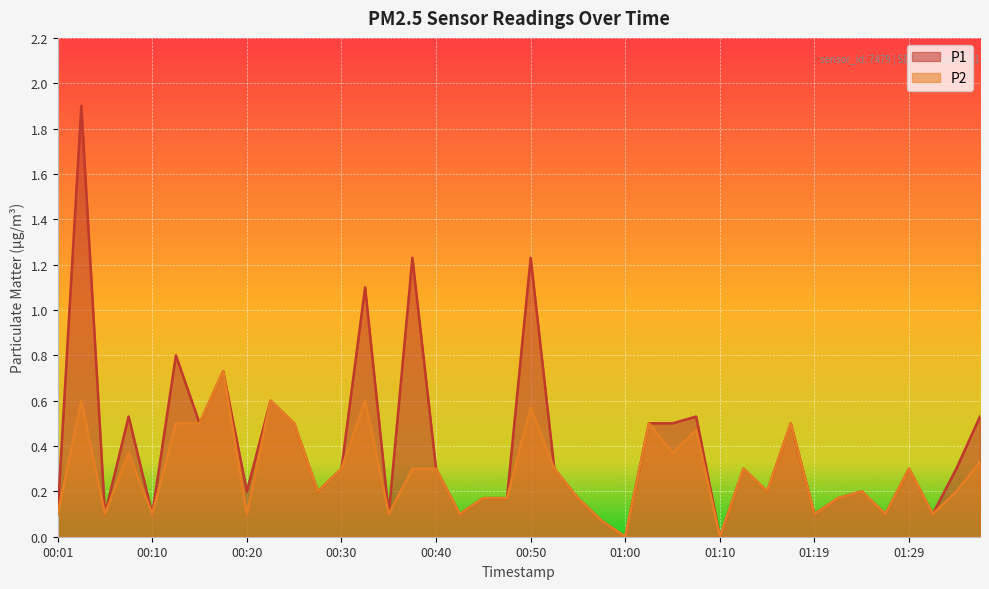

Reading left to right, what are all the values shown in this chart?

P1: 0.1	1.9	0.1	0.5	0.1	0.8	0.5	0.7	0.2	0.6	0.5	0.2	0.3	1.1	0.1	1.2	0.3	0.1	0.2	0.2	1.2	0.3	0.2	0.1	0.0	0.5	0.5	0.5	0.0	0.3	0.2	0.5	0.1	0.2	0.2	0.1	0.3	0.1	0.3	0.5
P2: 0.1	0.6	0.1	0.4	0.1	0.5	0.5	0.7	0.1	0.6	0.5	0.2	0.3	0.6	0.1	0.3	0.3	0.1	0.2	0.2	0.6	0.3	0.2	0.1	0.0	0.5	0.4	0.5	0.0	0.3	0.2	0.5	0.1	0.2	0.2	0.1	0.3	0.1	0.2	0.3